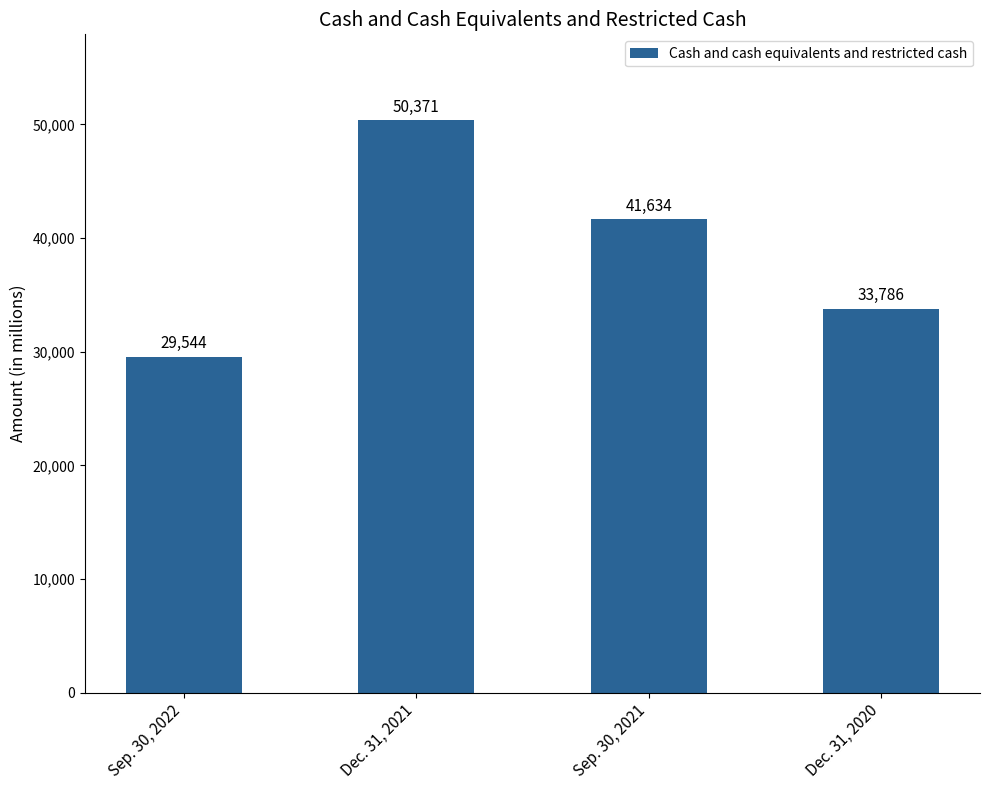

What is the smallest value displayed?

29544